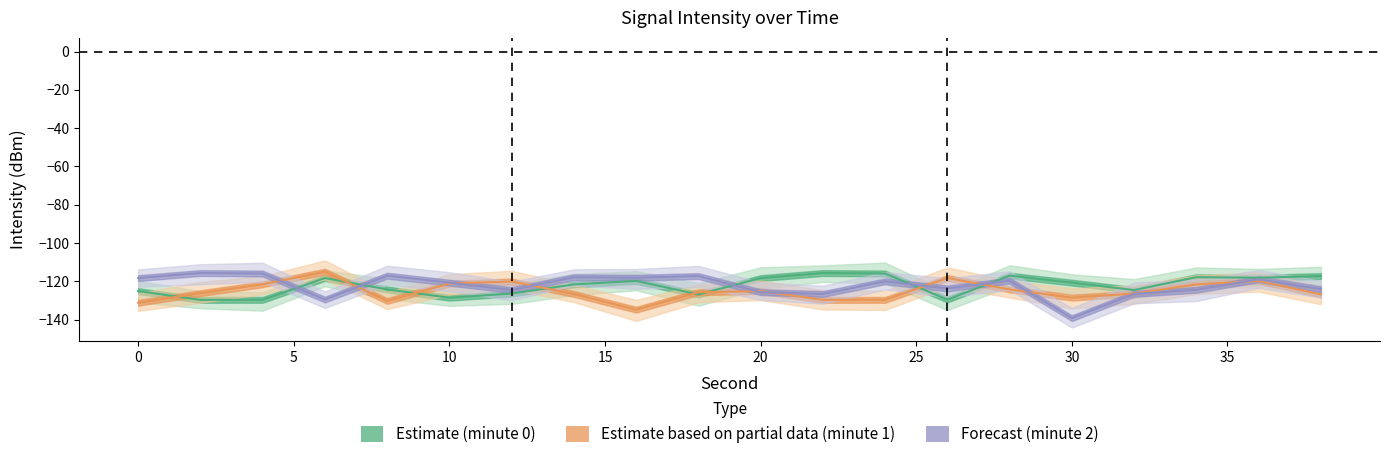

In Estimate based on partial data (minute 1), how many points are lower than both neighbors (excluding endpoints)?

4